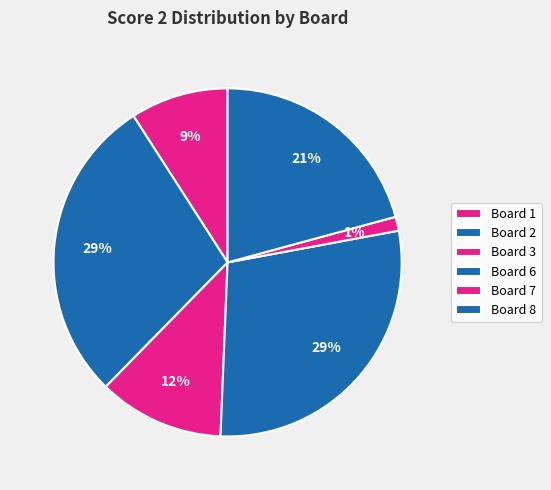

Is there a majority slice in this chart?

No